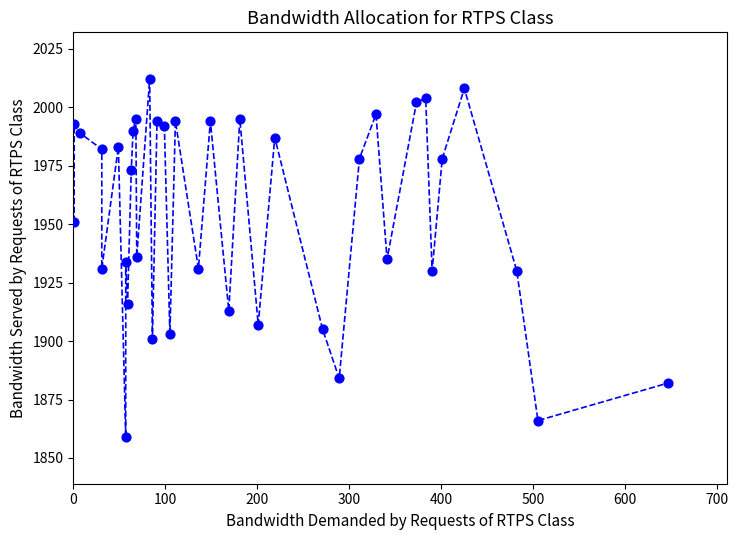

What is the range of Y values (max minus min)?

153